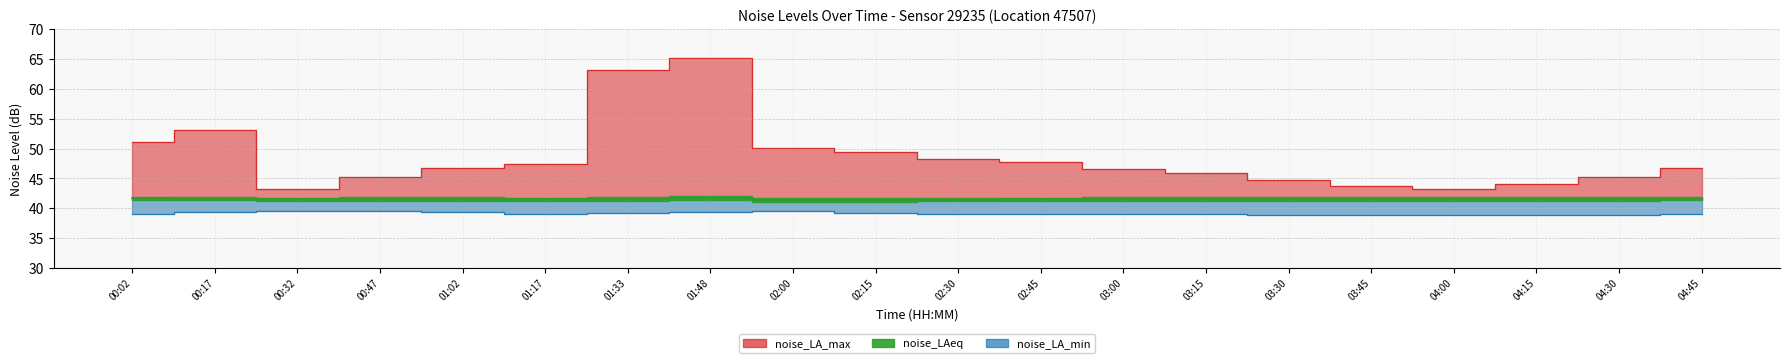

Rank the categories by noise_LA_max value from lowest to highest.

00:32, 04:00, 03:45, 04:15, 03:30, 00:47, 04:30, 03:15, 03:00, 01:02, 04:45, 01:17, 02:45, 02:30, 02:15, 02:00, 00:02, 00:17, 01:33, 01:48